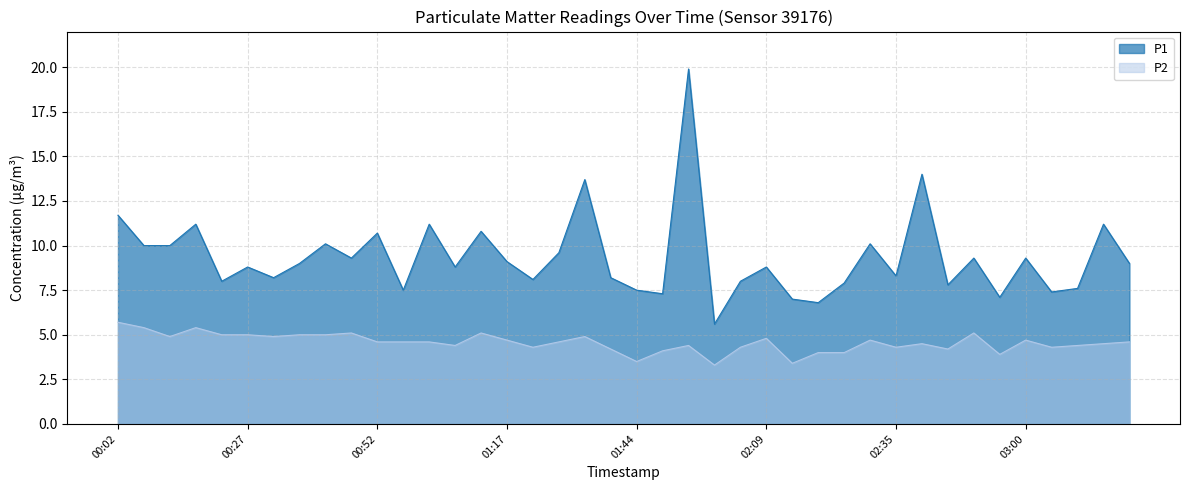

At which label is P2 closest to 4?

02:19